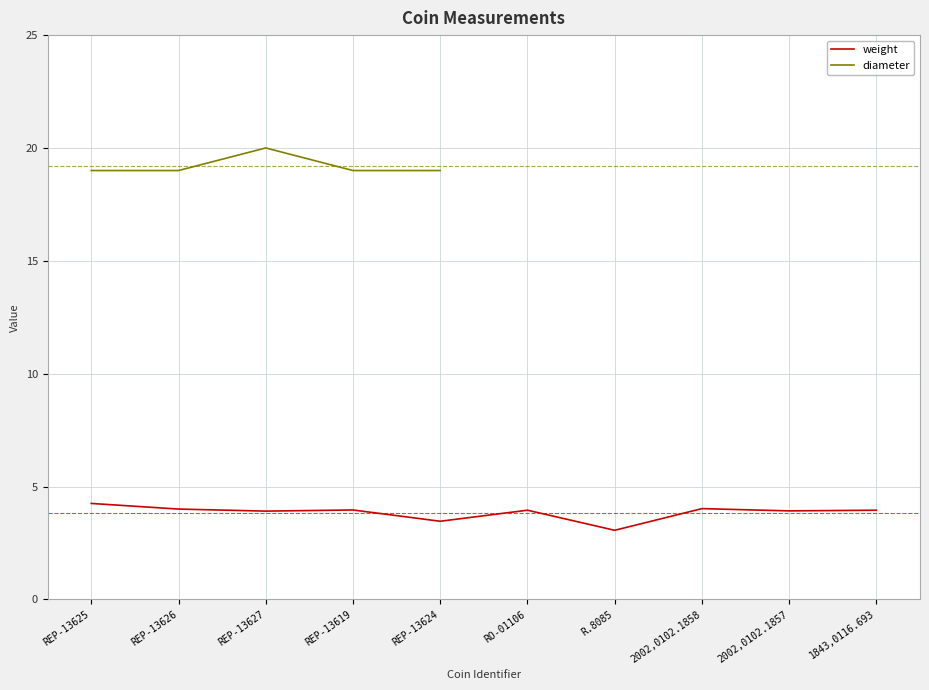

True or false: weight and diameter intersect in this chart.

False